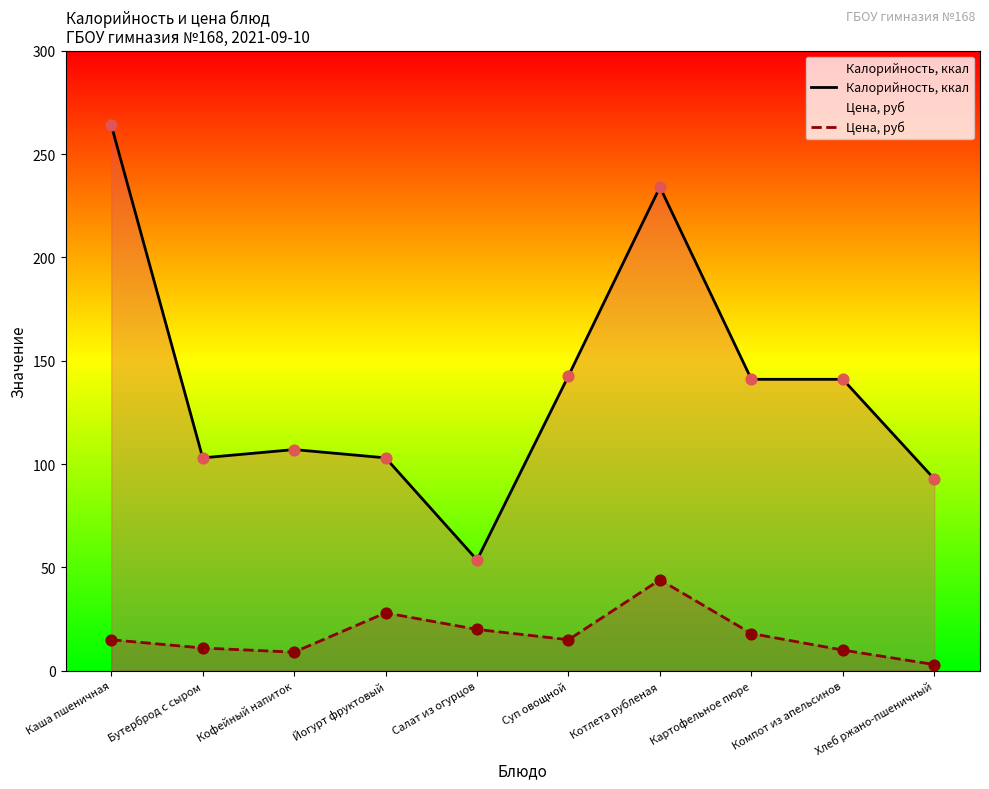

Which series contains the highest Y value?

Калорийность, ккал